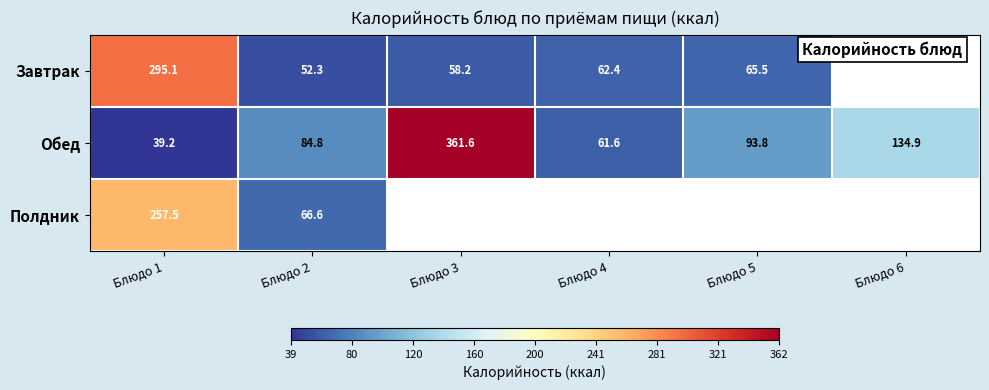

What is the greatest value displayed?

361.6